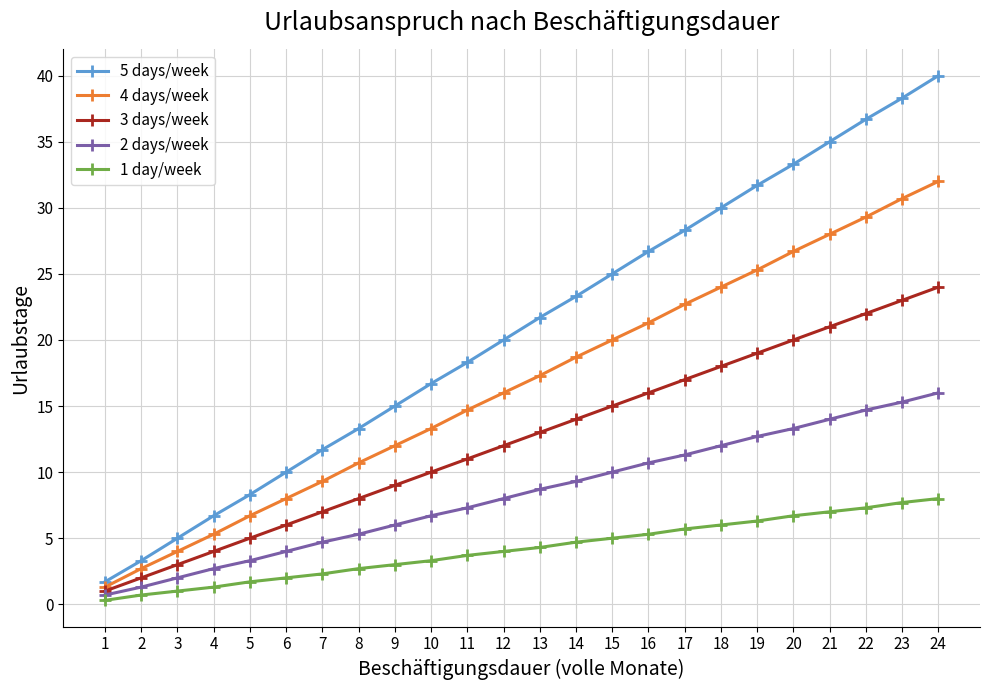

How many values in the 5 days/week series are below 21?

12